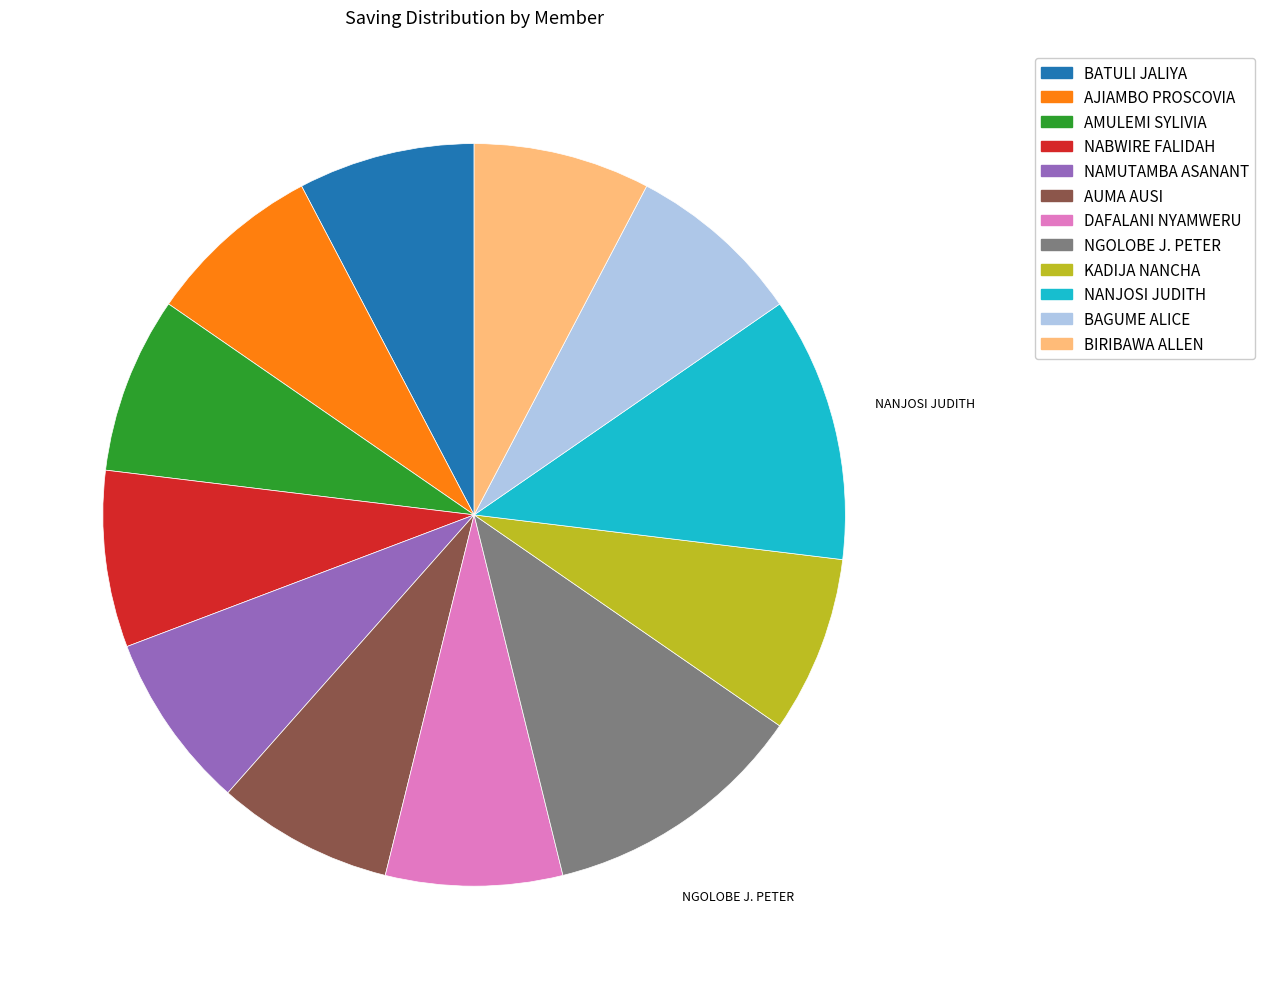

Does any single category account for the majority?

No